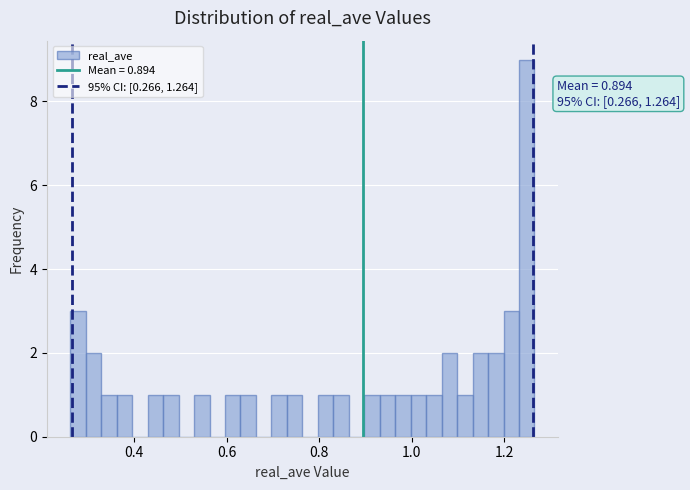

Around what value on the x-axis is the tallest bar? Give the approximate position of its centre, as read against the axis.

1.24